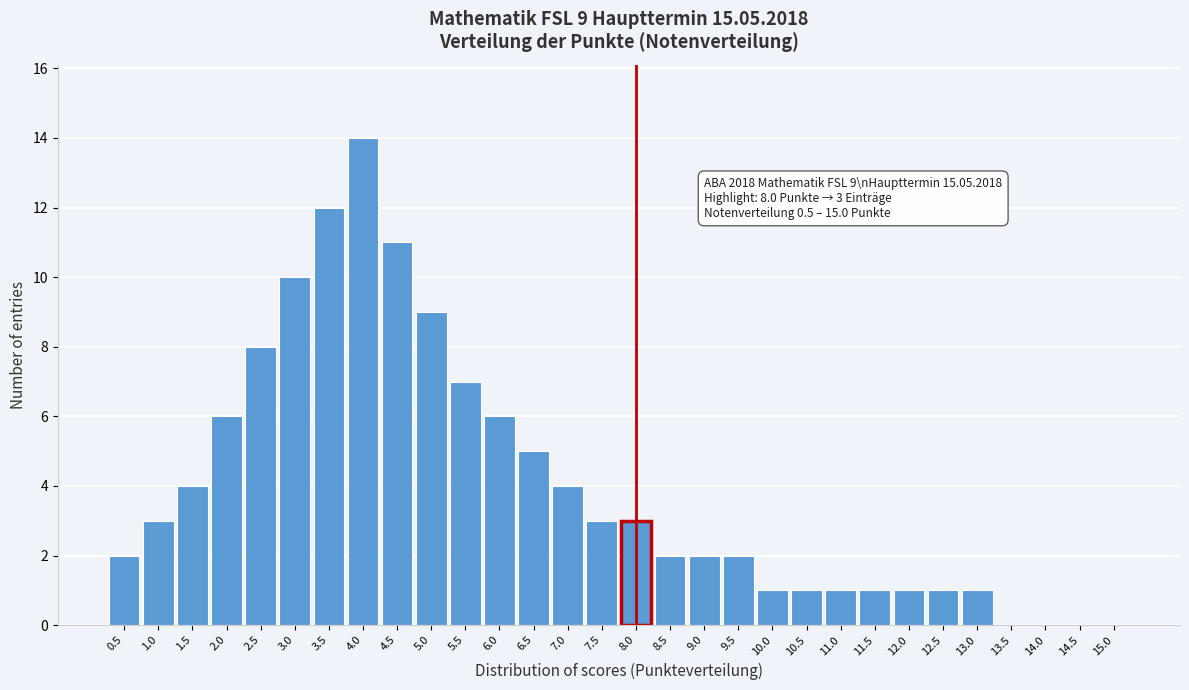

Reading left to right, what are all the values shown in this chart?

0.5=2	1.0=3	1.5=4	2.0=6	2.5=8	3.0=10	3.5=12	4.0=14	4.5=11	5.0=9	5.5=7	6.0=6	6.5=5	7.0=4	7.5=3	8.0=3	8.5=2	9.0=2	9.5=2	10.0=1	10.5=1	11.0=1	11.5=1	12.0=1	12.5=1	13.0=1	13.5=0	14.0=0	14.5=0	15.0=0